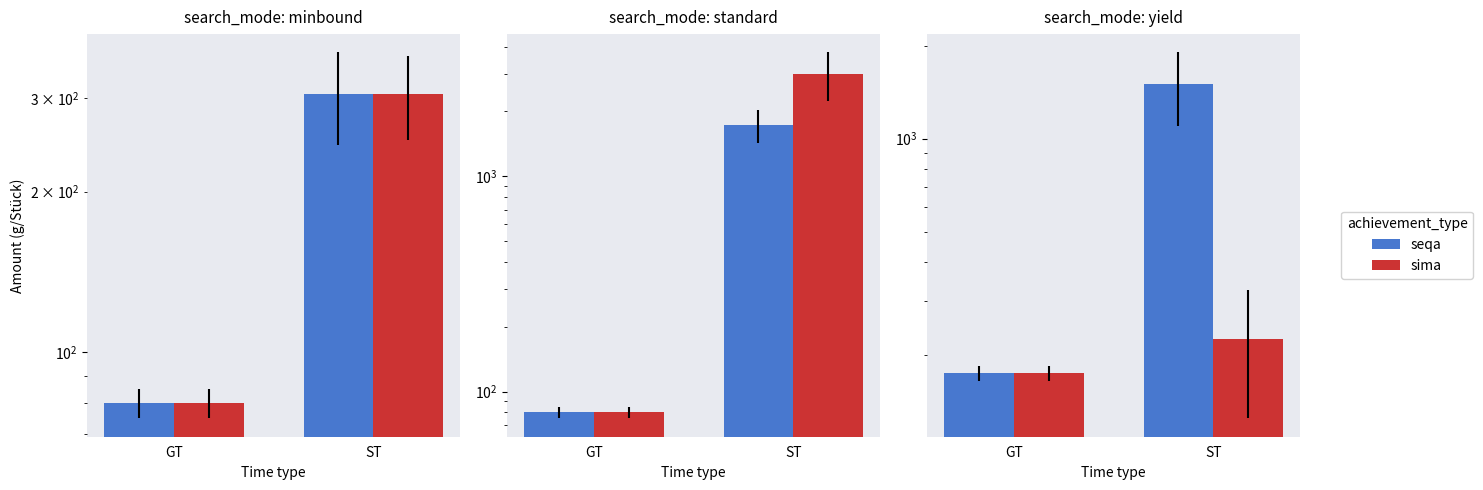

List the series in order of their overall mean, highest first.

seqa, sima